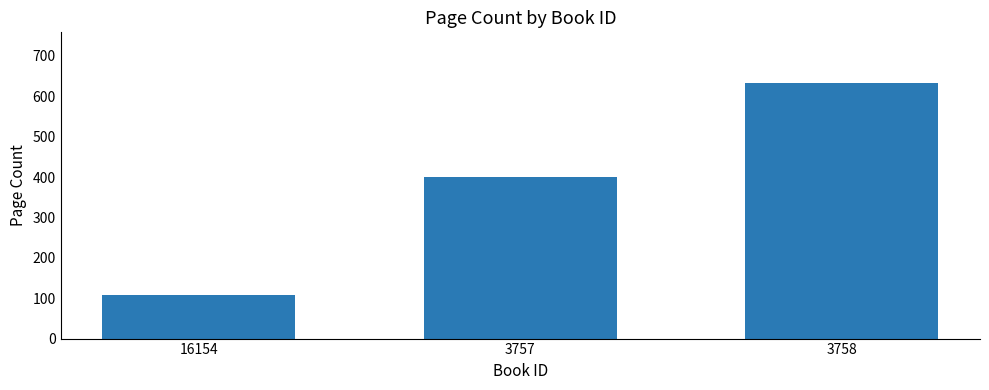

Is it true that the value at 3757 is 188?

False